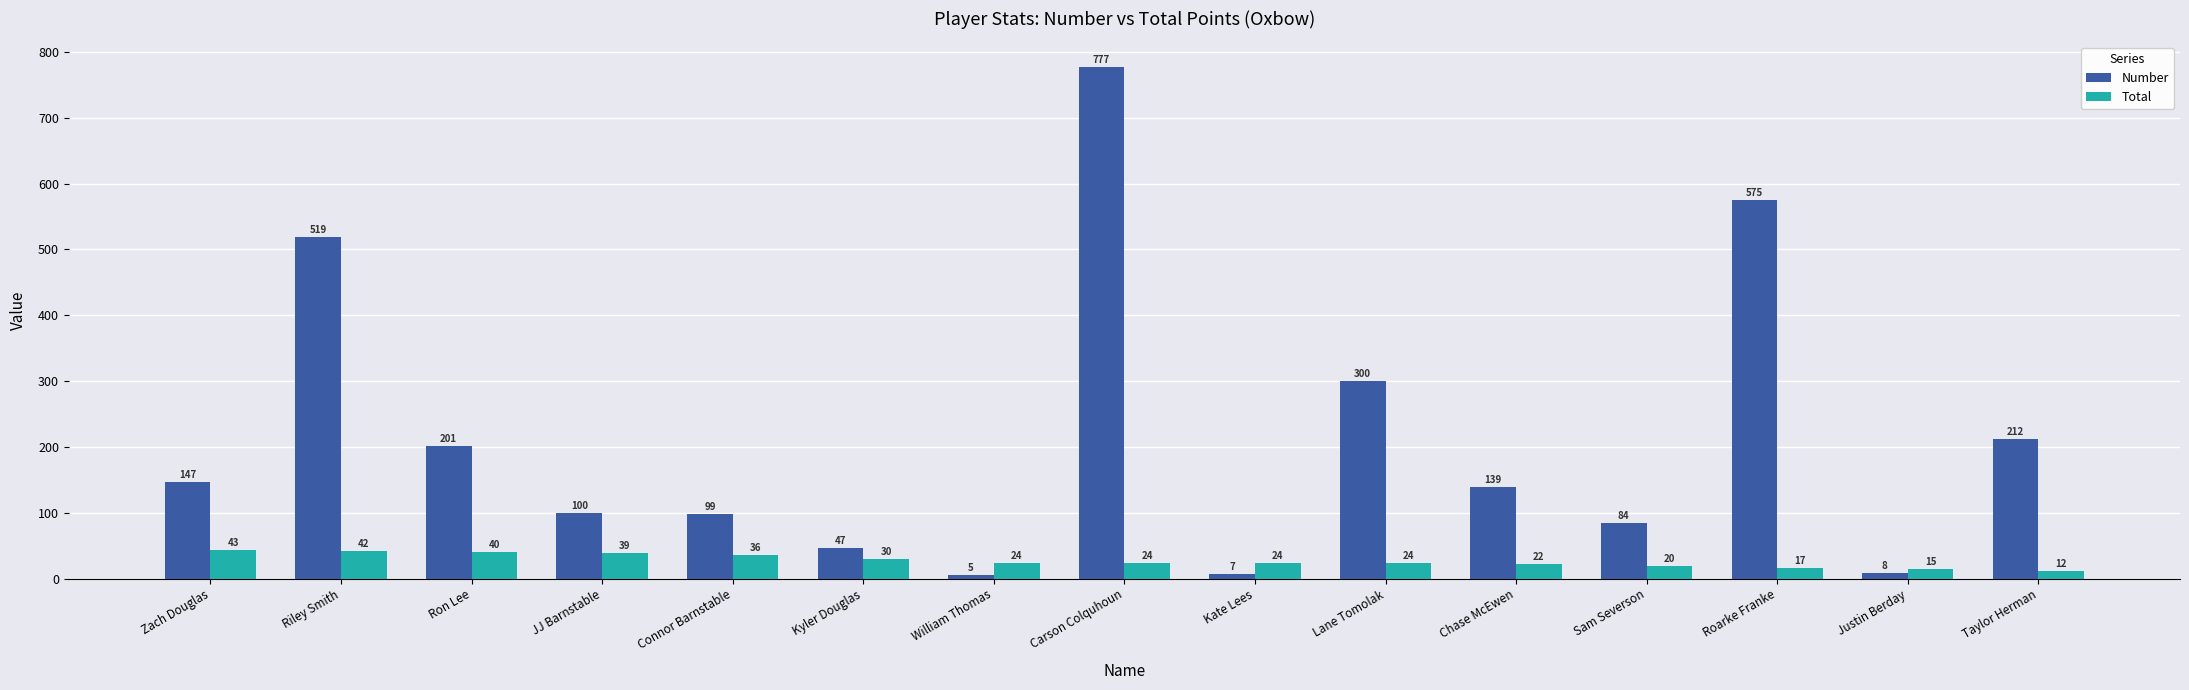

Reading right to left, extract all data points from this chart.

Number: 212	8	575	84	139	300	7	777	5	47	99	100	201	519	147
Total: 12	15	17	20	22	24	24	24	24	30	36	39	40	42	43